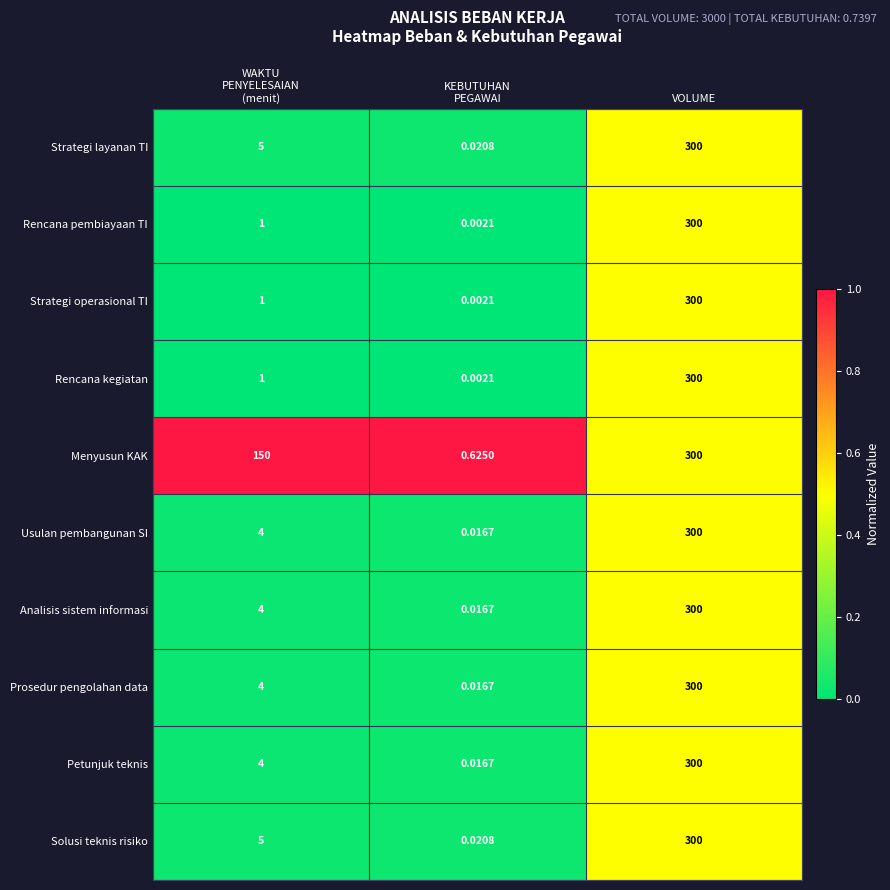

At which category does the chart reach its peak across all series?

VOLUME